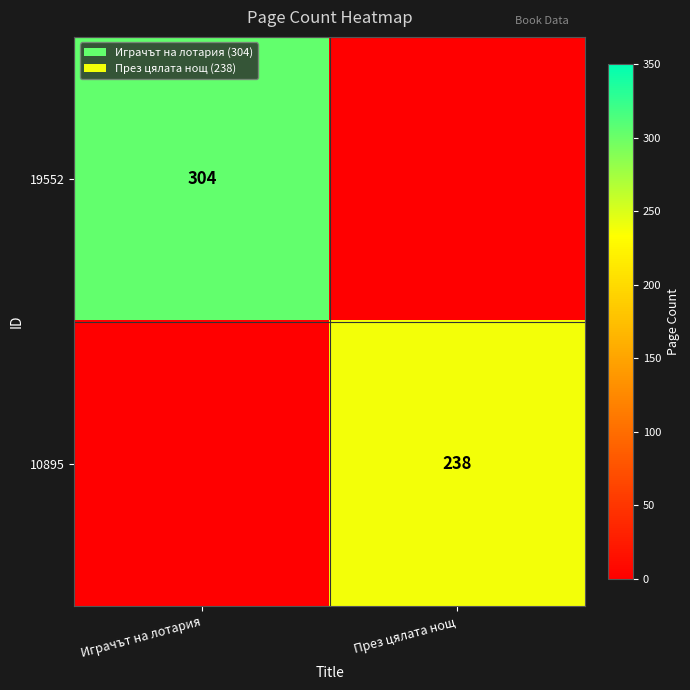

What is the difference between the highest and lowest values at Играчът на лотария?

304